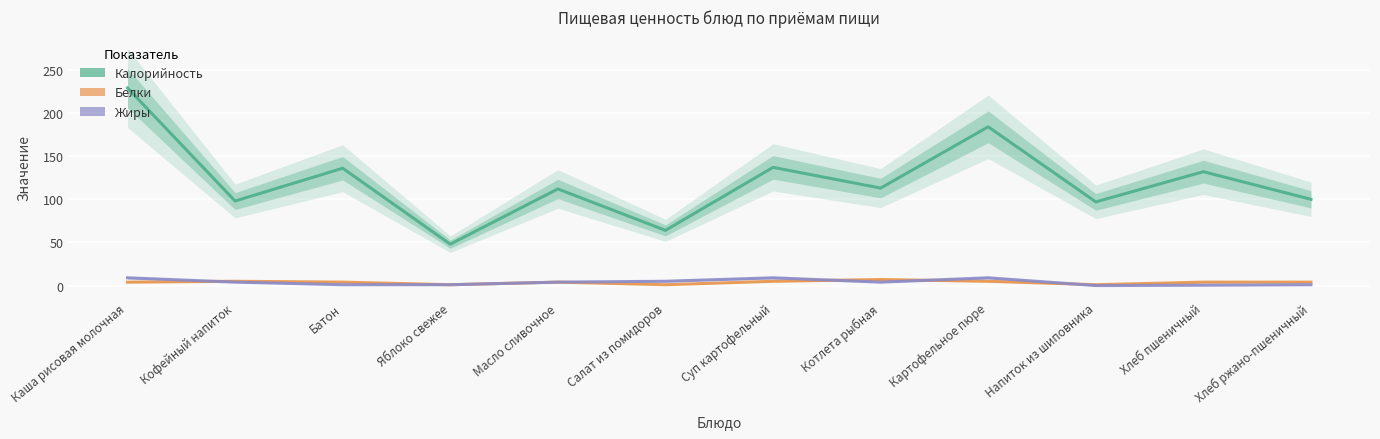

Reading right to left, transcribe all the data shown in this chart.

Калорийность: Хлеб ржано-пшеничный=100.0	Хлеб пшеничный=132.0	Напиток из шиповника=97.0	Картофельное пюре=184.0	Котлета рыбная=113.0	Суп картофельный=137.0	Салат из помидоров=64.0	Масло сливочное=112.0	Яблоко свежее=48.0	Батон=136.0	Кофейный напиток=98.0	Каша рисовая молочная=229.0
Белки: Хлеб ржано-пшеничный=4.0	Хлеб пшеничный=4.0	Напиток из шиповника=1.0	Картофельное пюре=5.0	Котлета рыбная=7.0	Суп картофельный=5.0	Салат из помидоров=1.0	Масло сливочное=4.0	Яблоко свежее=1.0	Батон=4.0	Кофейный напиток=5.0	Каша рисовая молочная=4.0
Жиры: Хлеб ржано-пшеничный=1.0	Хлеб пшеничный=0.4	Напиток из шиповника=0.0	Картофельное пюре=9.0	Котлета рыбная=4.0	Суп картофельный=9.0	Салат из помидоров=5.0	Масло сливочное=4.0	Яблоко свежее=1.0	Батон=1.0	Кофейный напиток=4.0	Каша рисовая молочная=9.0